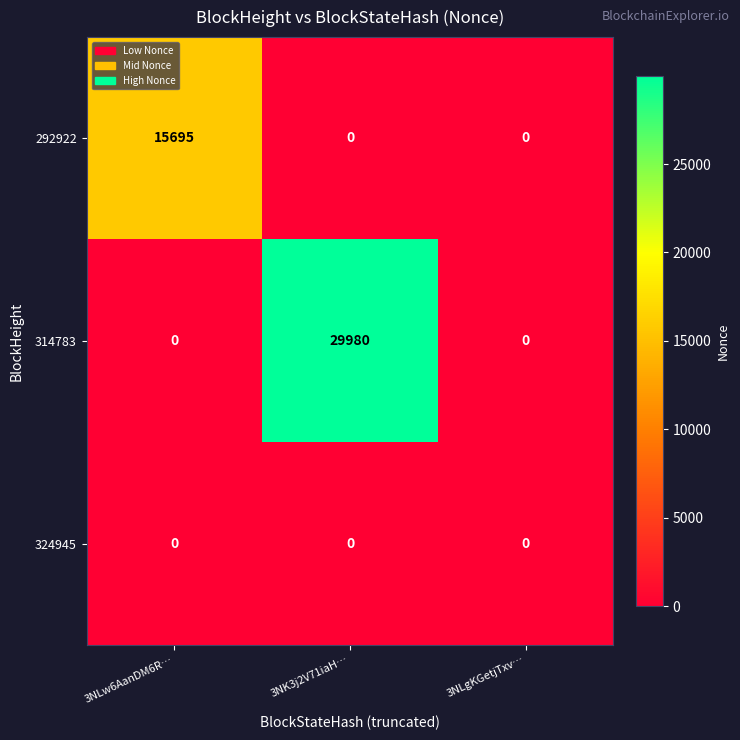

Which series changed the most between 3NLw6AanDM6R… and 3NLgKGetjTxv…?

292922